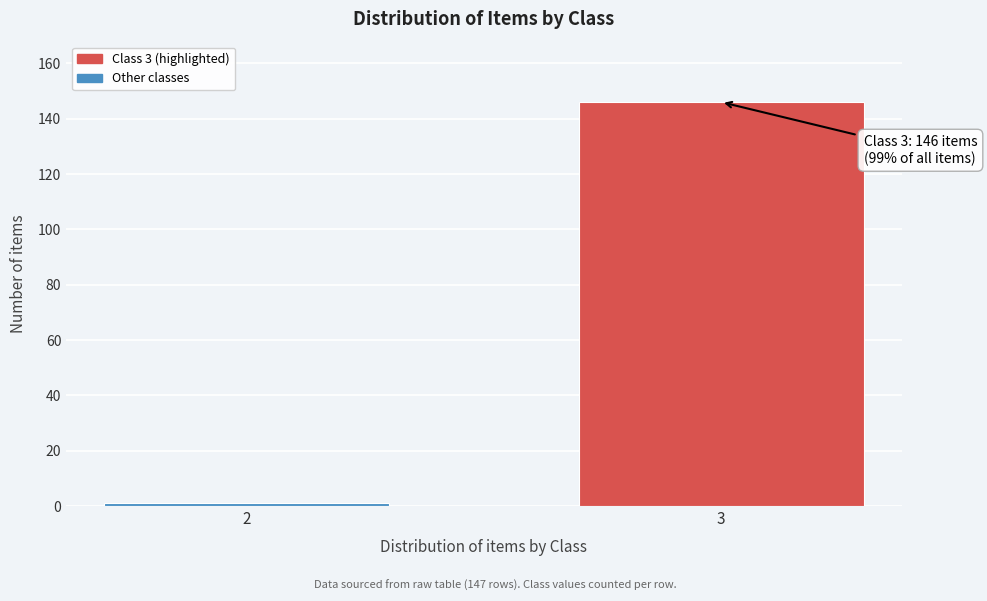

Reading right to left, extract all data points from this chart.

146	1